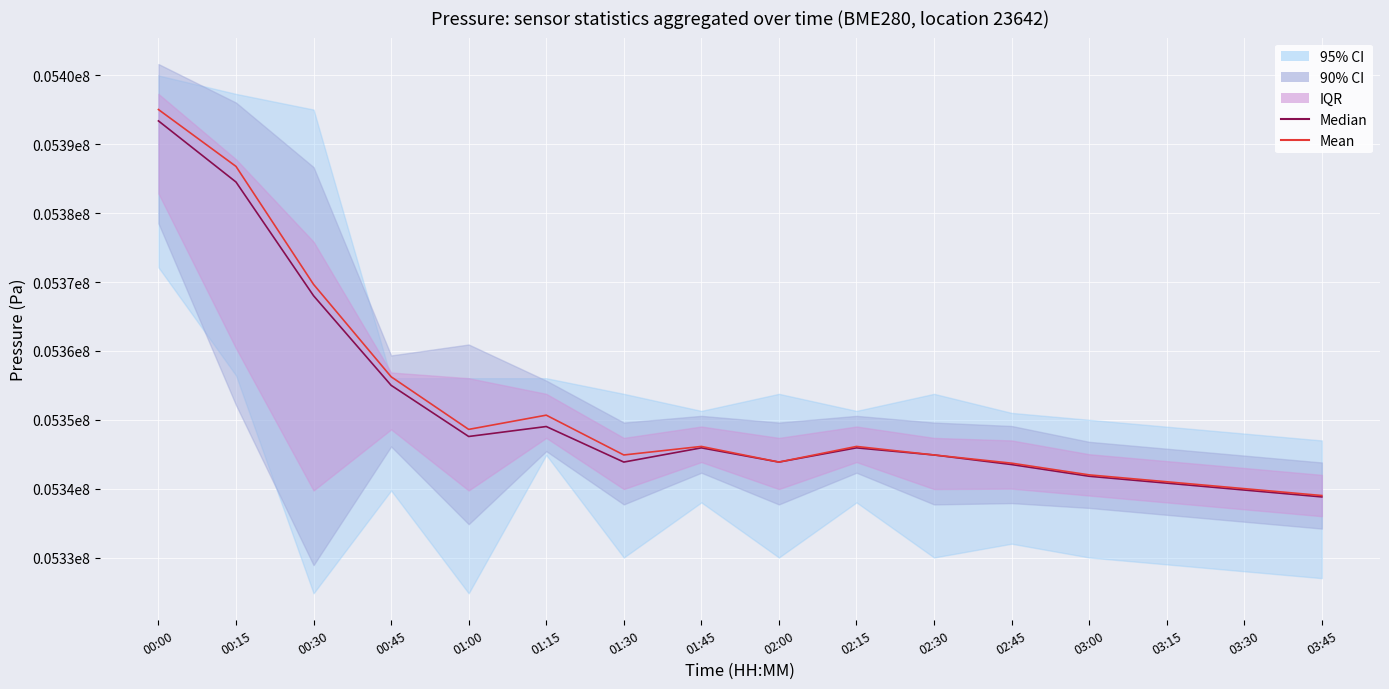

Reading left to right, transcribe all the data shown in this chart.

Median: 00:00=53934.1	00:15=53845.3	00:30=53680.1	00:45=53550.1	01:00=53475.8	01:15=53490.2	01:30=53438.6	01:45=53459.2	02:00=53438.6	02:15=53459.2	02:30=53448.9	02:45=53435.0	03:00=53418.0	03:15=53408.0	03:30=53398.0	03:45=53388.0
Mean: 00:00=53950.6	00:15=53868.0	00:30=53696.6	00:45=53562.5	01:00=53486.1	01:15=53506.7	01:30=53448.9	01:45=53461.3	02:00=53438.6	02:15=53461.3	02:30=53448.9	02:45=53437.0	03:00=53420.0	03:15=53410.0	03:30=53400.0	03:45=53390.0